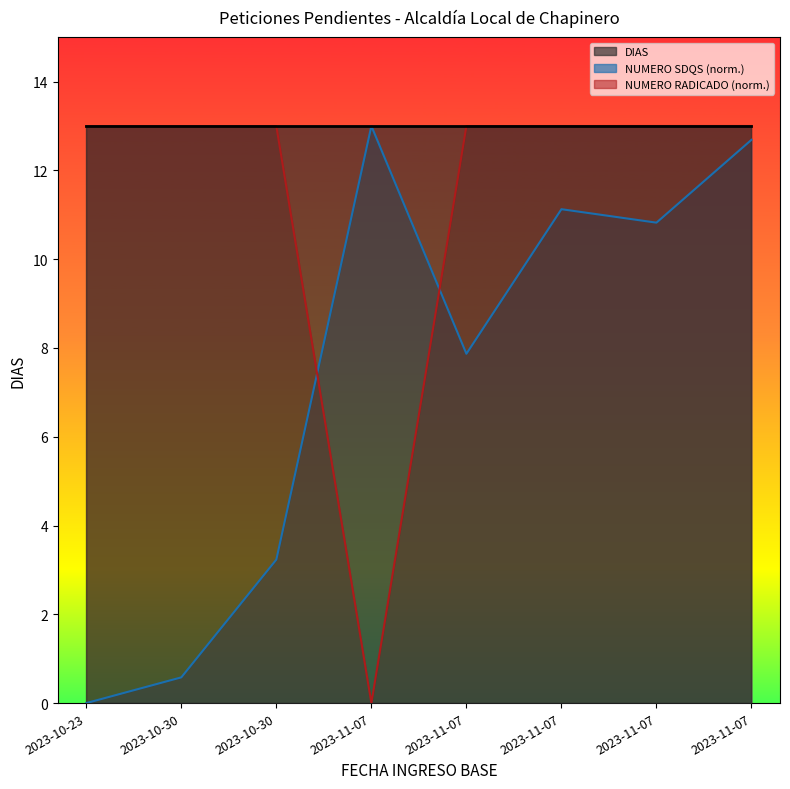

What is the difference between the second highest and second lowest values in the NUMERO SDQS (M) series?

12.1